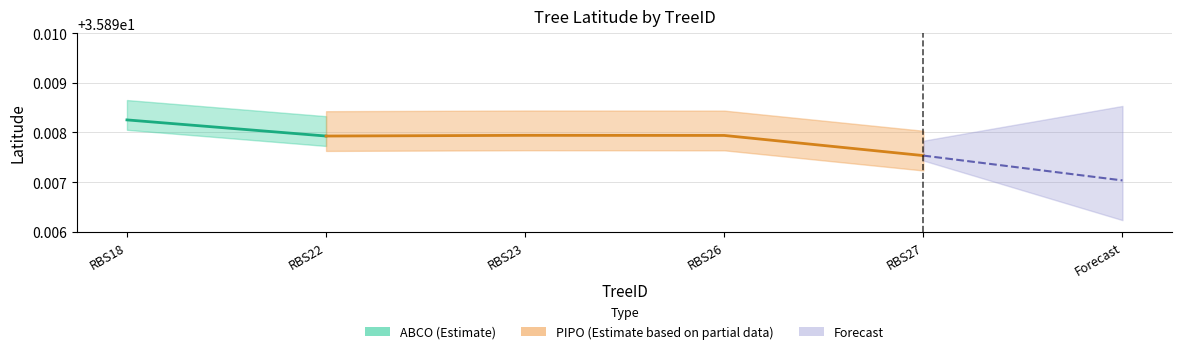

What value does the data have at RBS22?

35.9